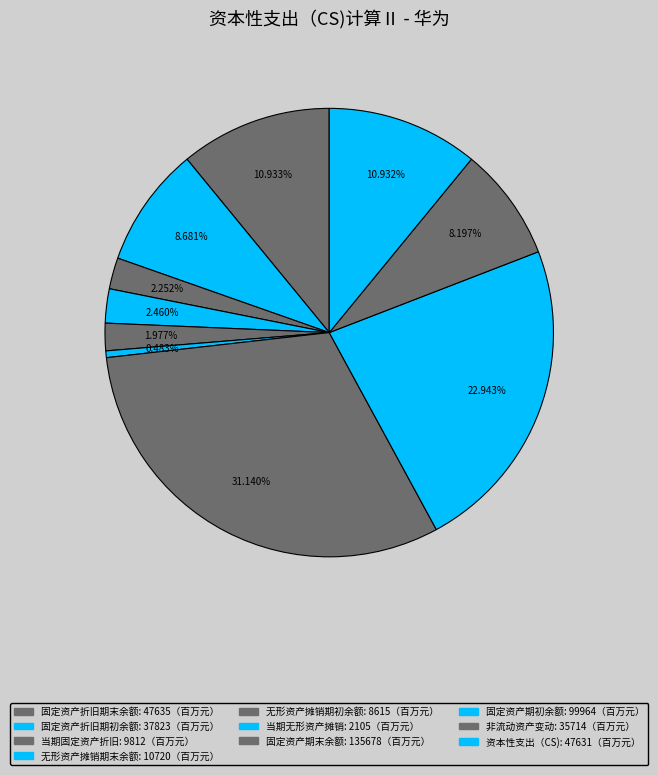

The 无形资产摊销期初余额 slice represents 2% of the pie. True or false?

True